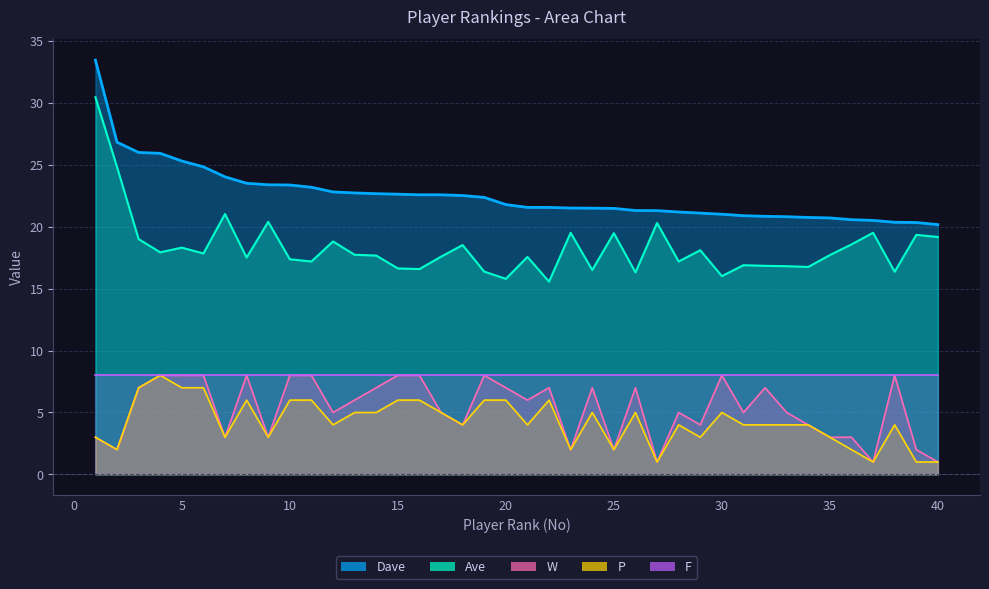

Between 28 and 37, which series saw the biggest shift?

W